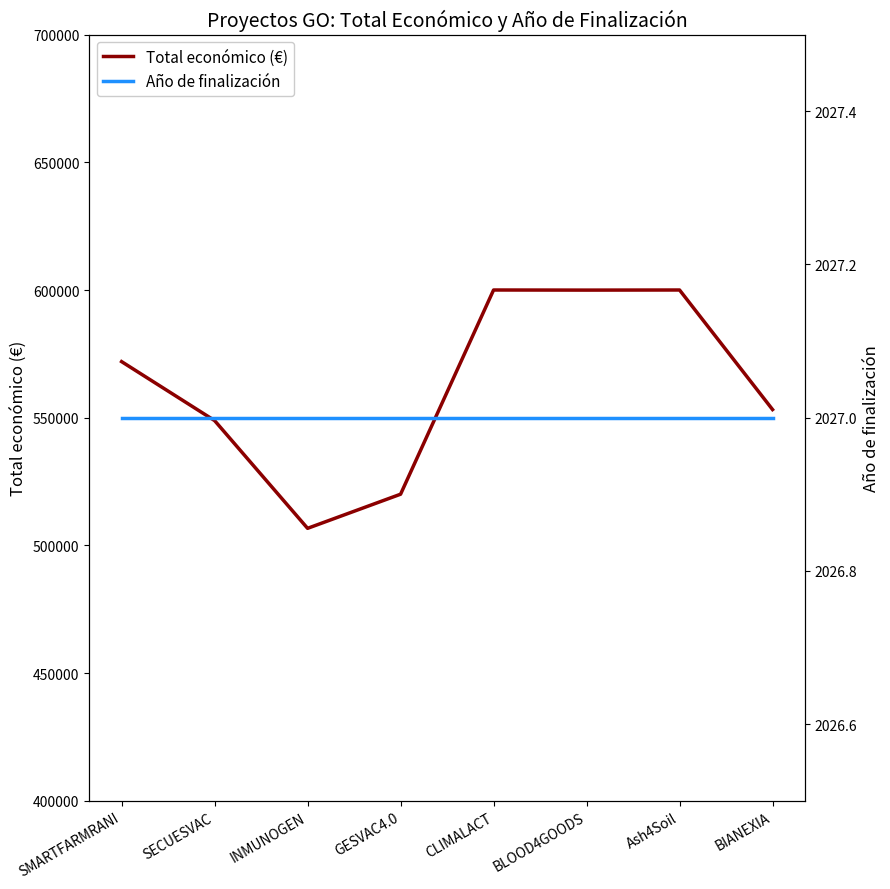

What is the average value of the Total económico (€) series?

562597